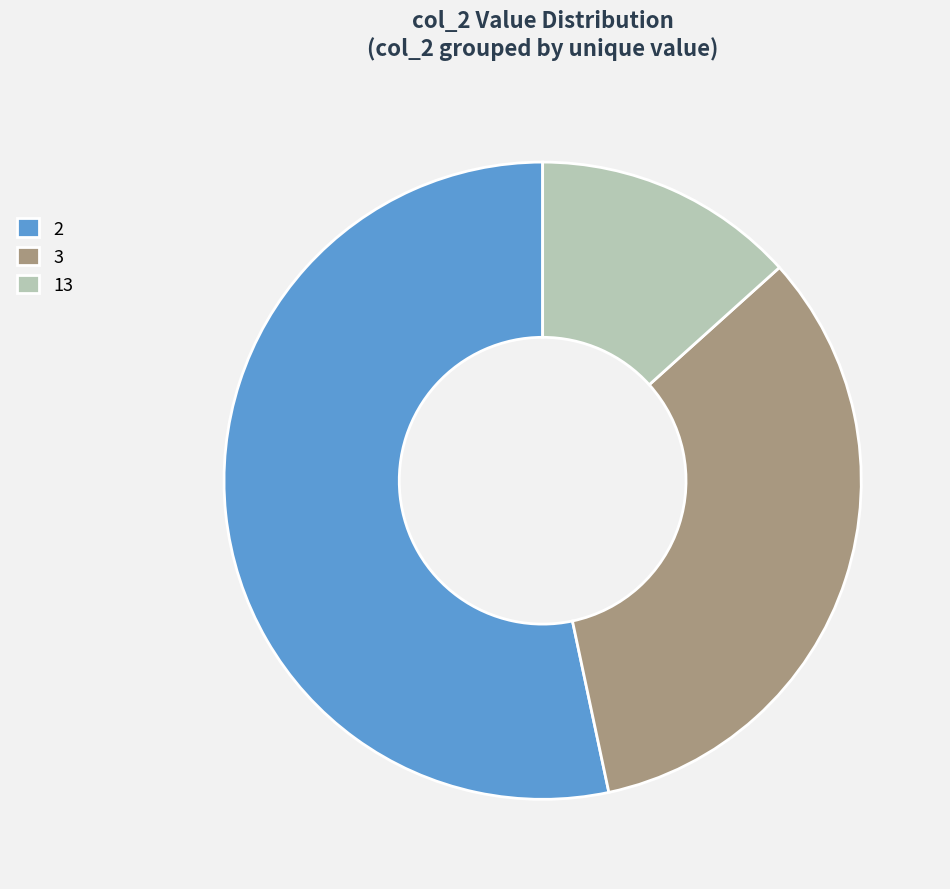

What is the ratio of the value at 2 to the value at 3?

1.6